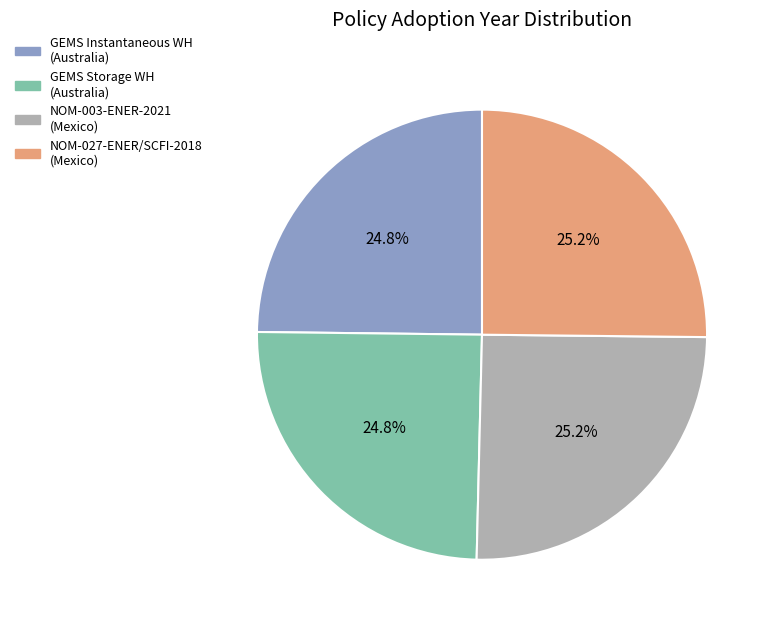

Does any single category account for the majority?

No